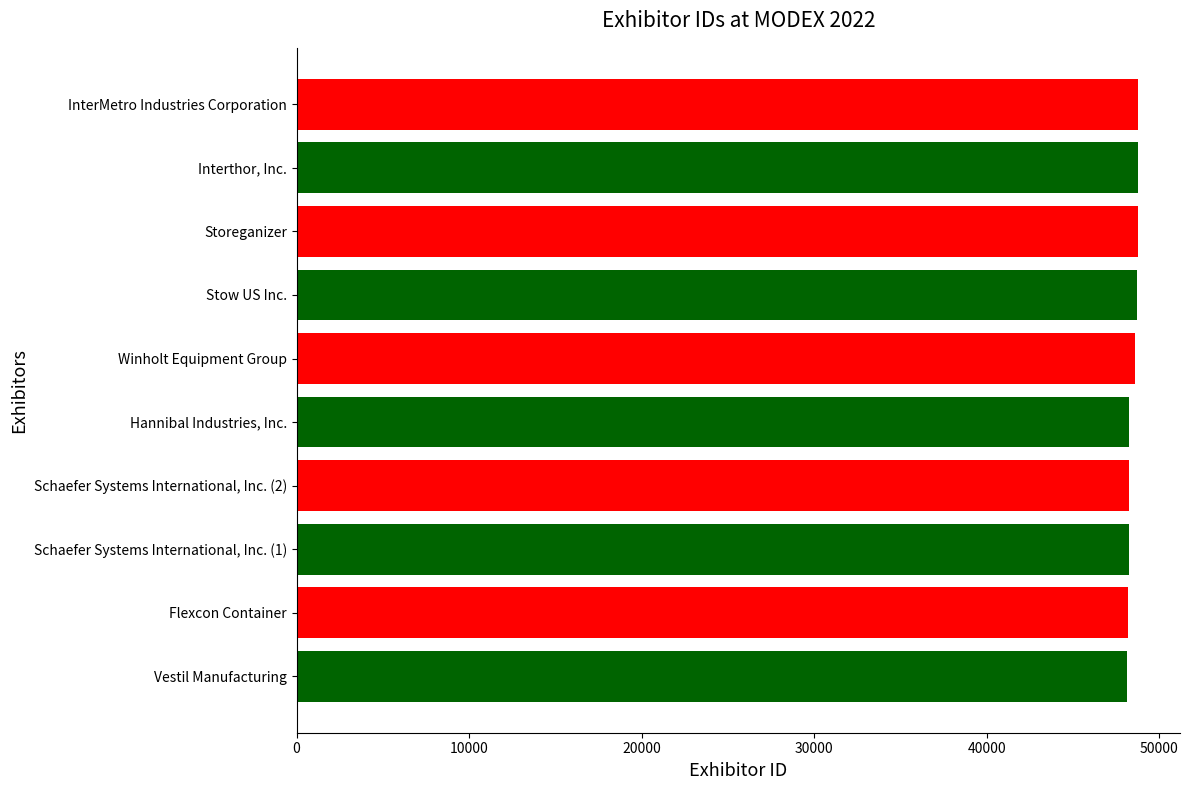

What is the sum of all values?

484709